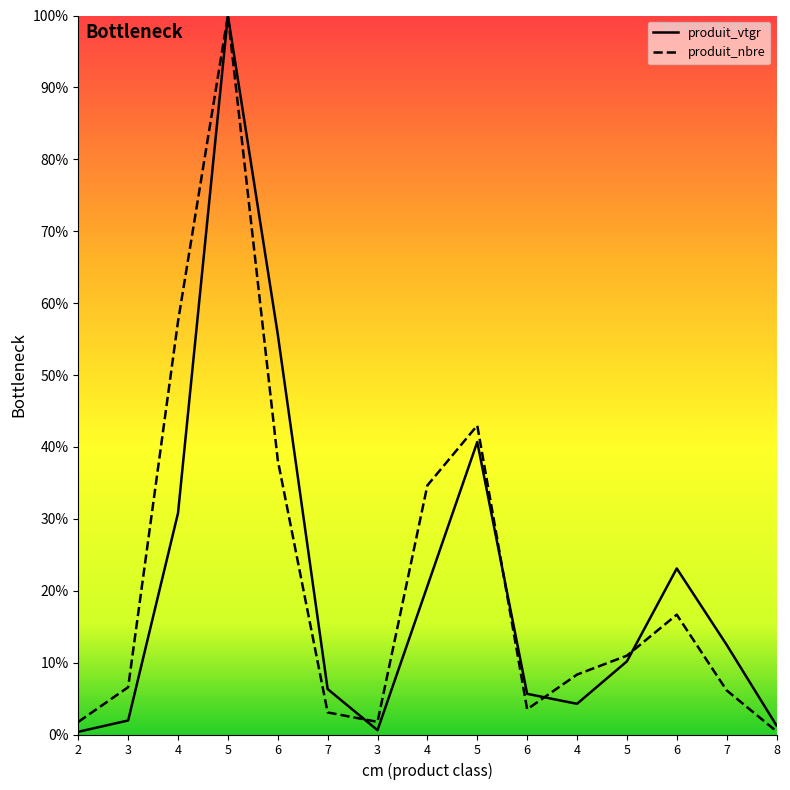

Reading left to right, transcribe all the data shown in this chart.

produit_vtgr: 0.4	1.9	30.8	100.0	55.7	6.3	0.6	20.6	40.7	5.7	4.3	10.2	23.1	12.5	1.3
produit_nbre: 1.8	6.6	57.5	100.0	38.2	3.1	1.8	34.6	43.0	3.5	8.3	11.0	16.7	6.1	0.4